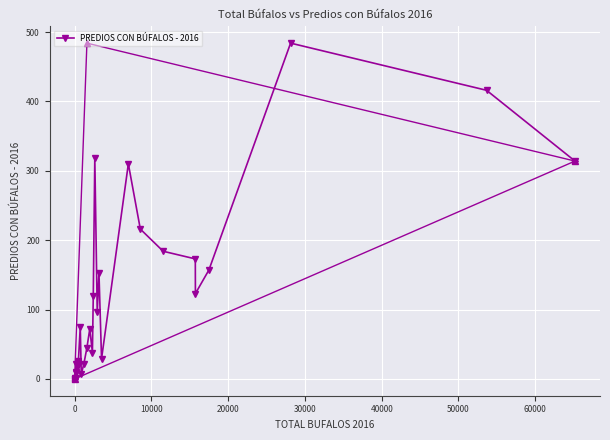

Count the number of data series in this chart.

1